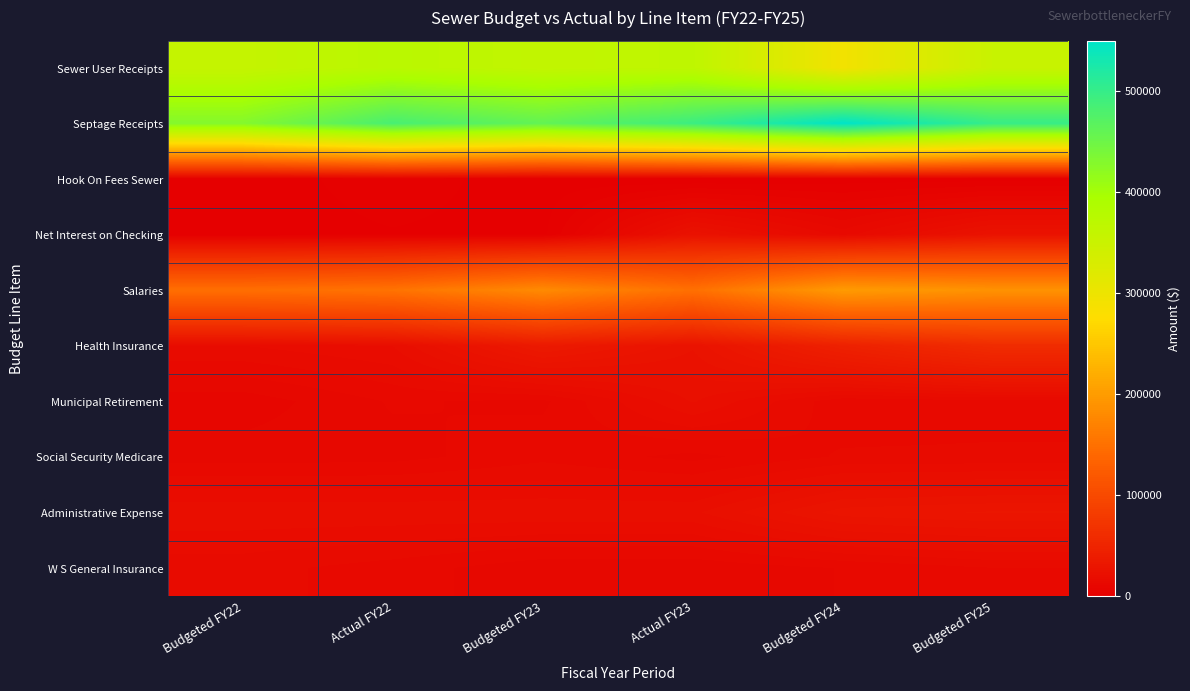

Reading left to right, extract all data points from this chart.

Sewer User Receipts: Budgeted FY22=357337	Actual FY22=373213	Budgeted FY23=361326	Actual FY23=366357	Budgeted FY24=292874	Budgeted FY25=352990
Septage Receipts: Budgeted FY22=430000	Actual FY22=483577	Budgeted FY23=460000	Actual FY23=495018	Budgeted FY24=550000	Budgeted FY25=500000
Hook On Fees Sewer: Budgeted FY22=1000	Actual FY22=3213	Budgeted FY23=1000	Actual FY23=0	Budgeted FY24=1000	Budgeted FY25=1000
Net Interest on Checking: Budgeted FY22=1200	Actual FY22=1998	Budgeted FY23=1500	Actual FY23=25066	Budgeted FY24=14000	Budgeted FY25=25900
Salaries: Budgeted FY22=148381	Actual FY22=153731	Budgeted FY23=180312	Actual FY23=149664	Budgeted FY24=199270	Budgeted FY25=189131
Health Insurance: Budgeted FY22=17201	Actual FY22=19363	Budgeted FY23=35053	Actual FY23=26124	Budgeted FY24=45056	Budgeted FY25=59632
Municipal Retirement: Budgeted FY22=9405	Actual FY22=13146	Budgeted FY23=12408	Actual FY23=21727	Budgeted FY24=13451	Budgeted FY25=14013
Social Security Medicare: Budgeted FY22=11857	Actual FY22=12058	Budgeted FY23=14423	Actual FY23=12193	Budgeted FY24=15344	Budgeted FY25=15422
Administrative Expense: Budgeted FY22=21000	Actual FY22=21000	Budgeted FY23=21000	Actual FY23=21000	Budgeted FY24=29050	Budgeted FY25=30376
W S General Insurance: Budgeted FY22=15868	Actual FY22=13958	Budgeted FY23=11341	Actual FY23=11234	Budgeted FY24=13000	Budgeted FY25=15000